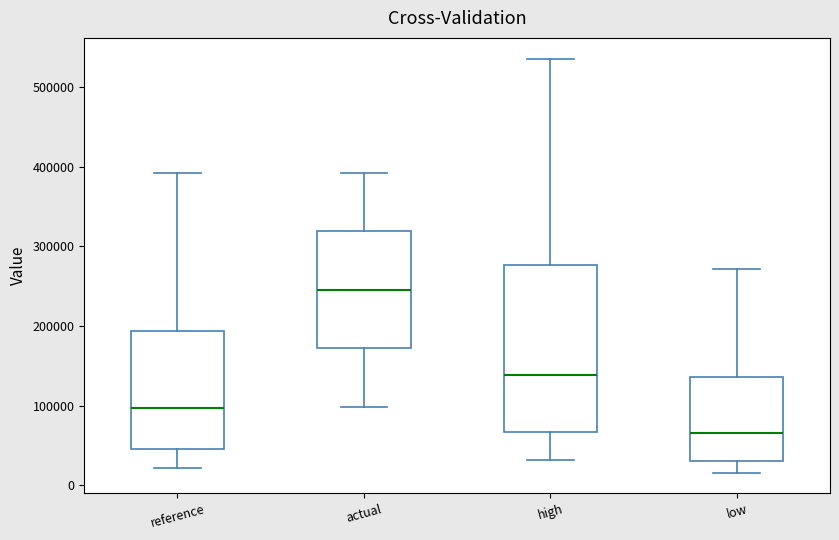

Which box has the lowest median line?

low